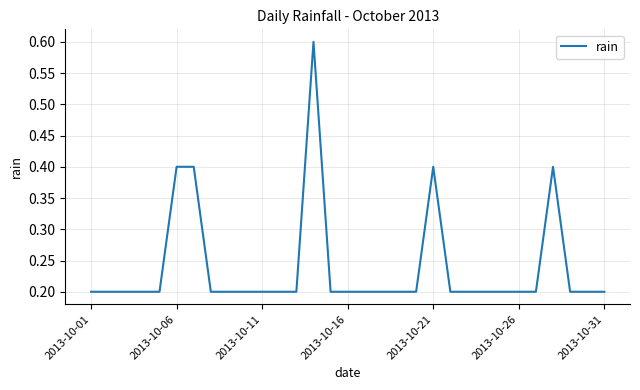

What is the difference between the maximum and minimum values?

0.4